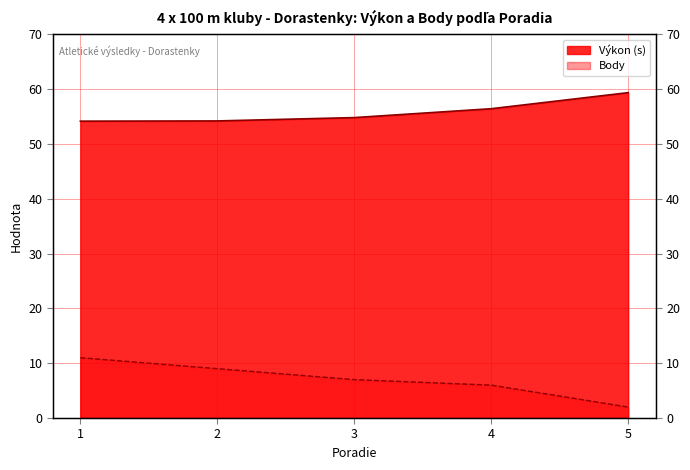

What is the greatest value displayed?

59.3